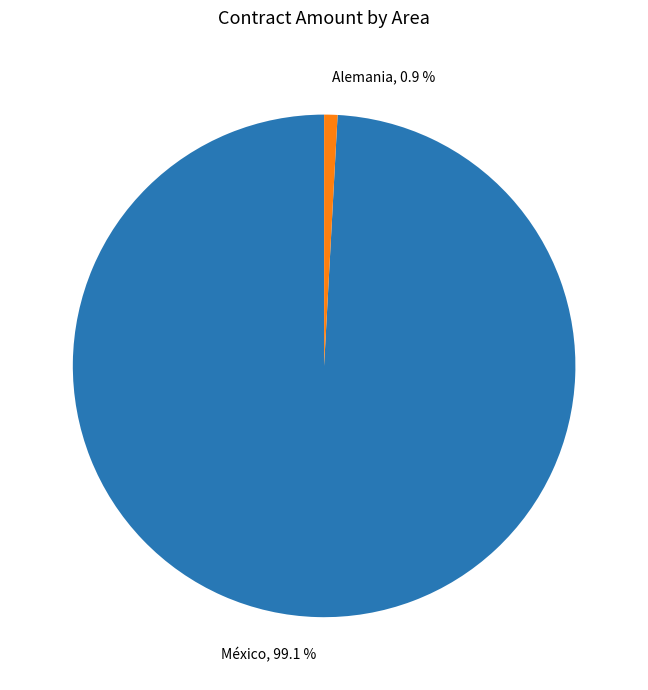

Is there a majority slice in this chart?

Yes